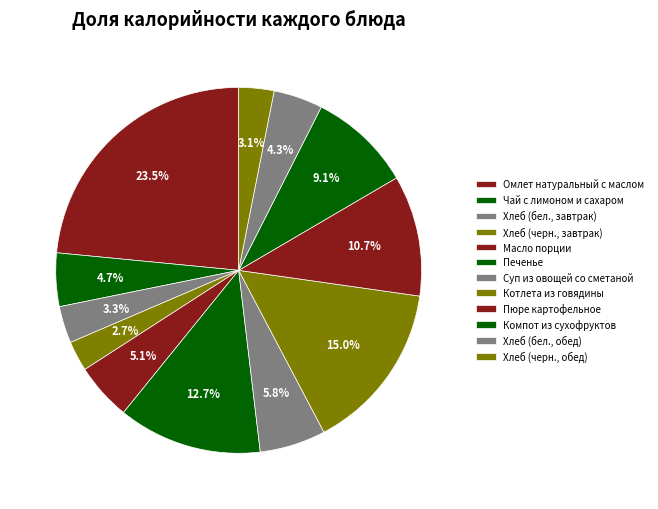

Which slice is the largest?

Омлет натуральный с маслом